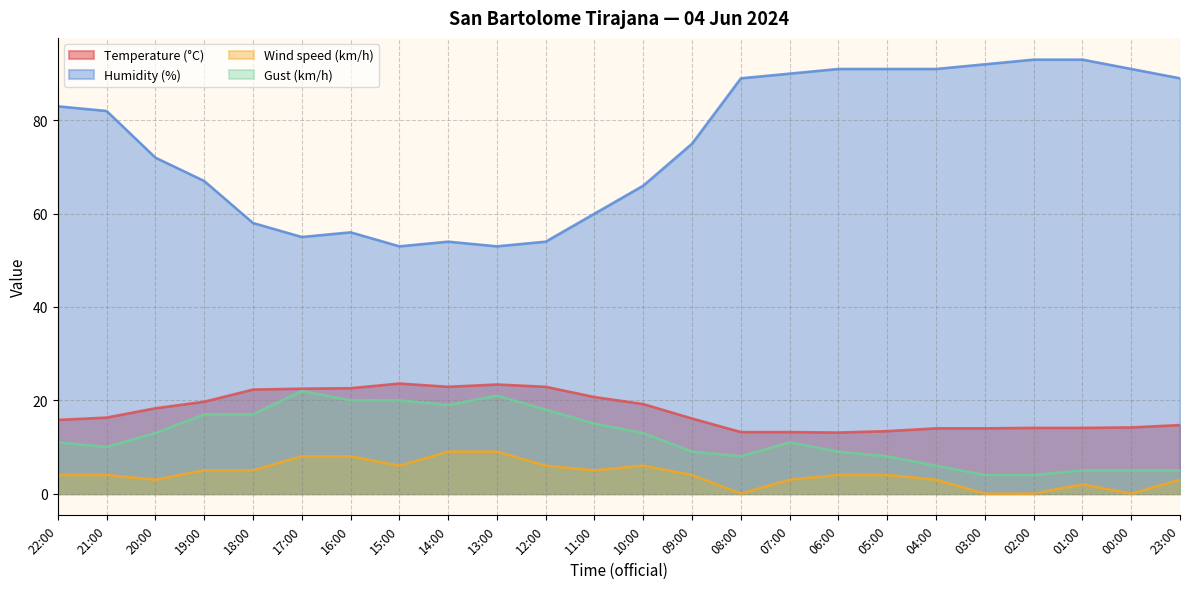

Is the value of Gust (km/h) at 17:00 greater than the value of Humidity (%) at 17:00?

No